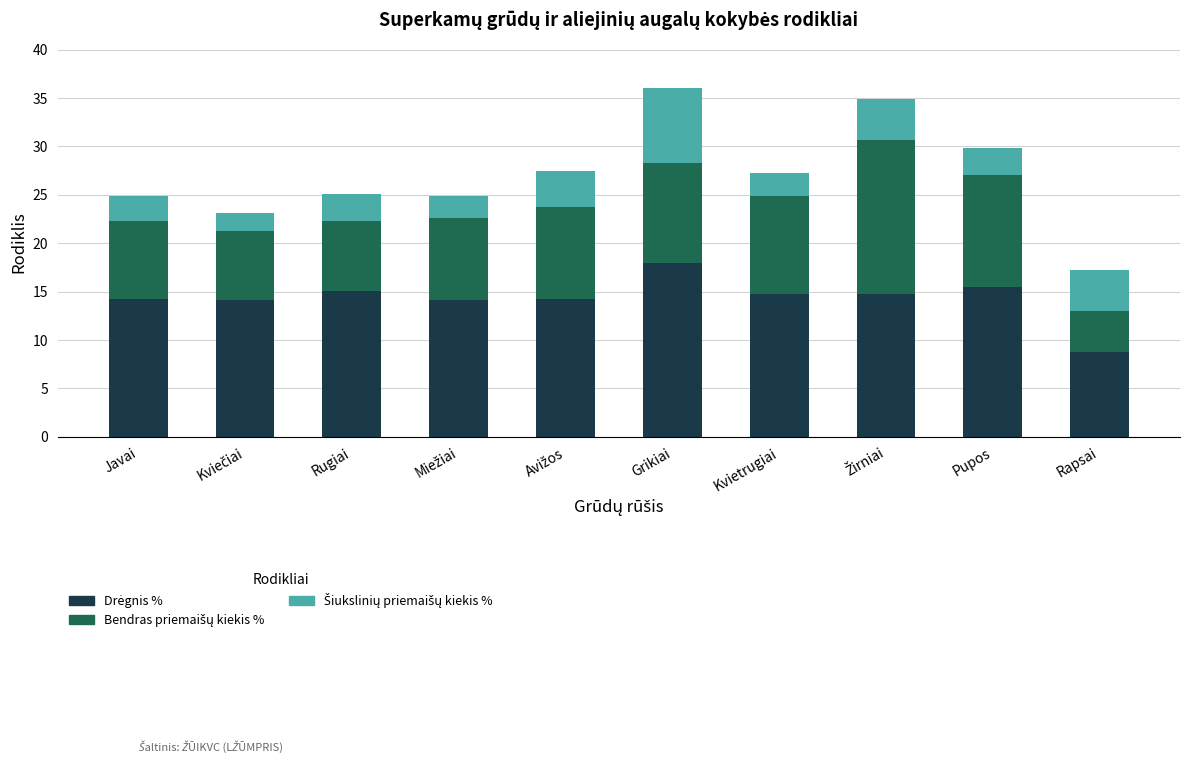

What is the total value across all series at Javai?

24.9